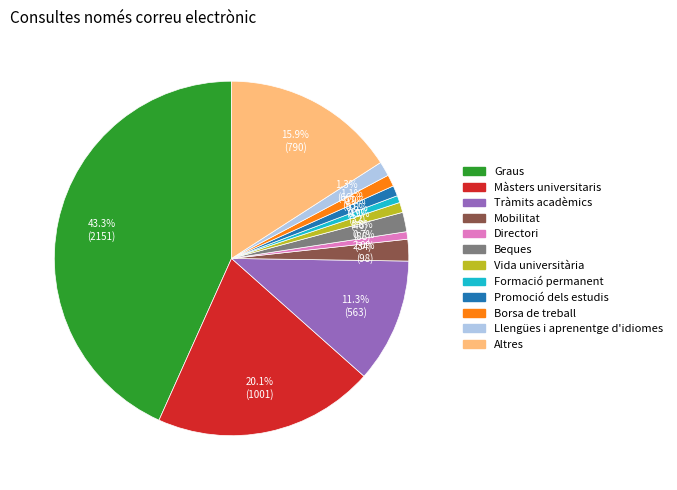

What is the largest slice in the pie chart?

Graus